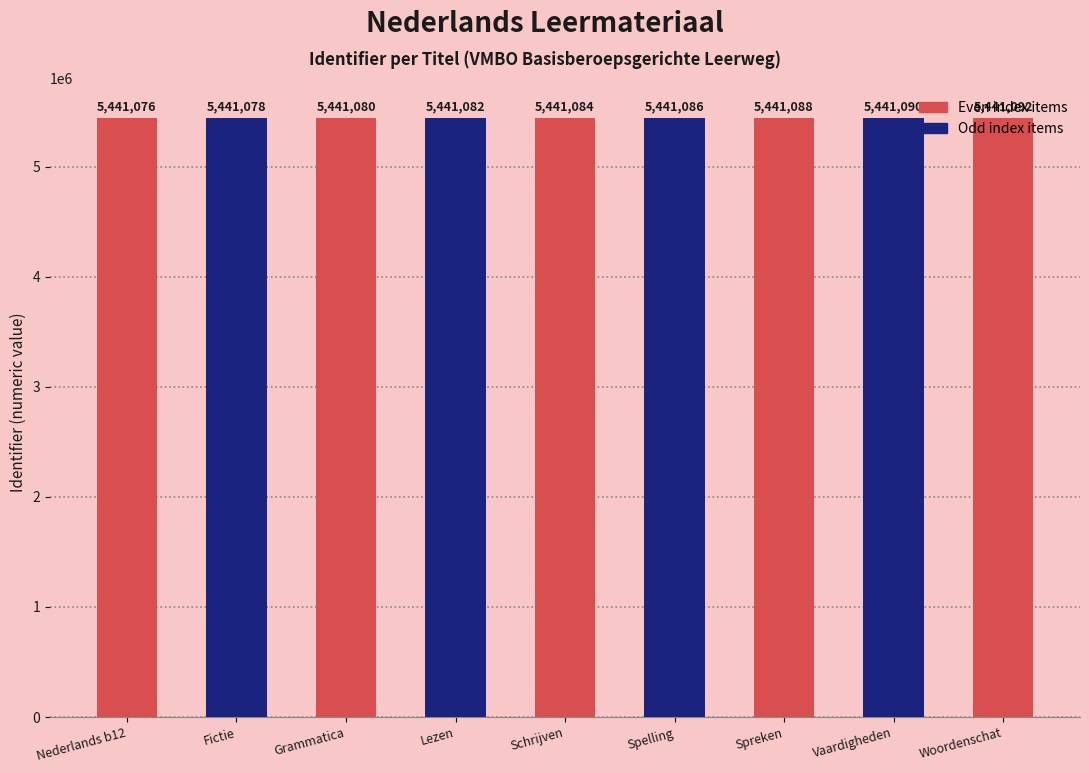

Approximately how many times larger is the value at Spelling compared to Nederlands b12?

1.0